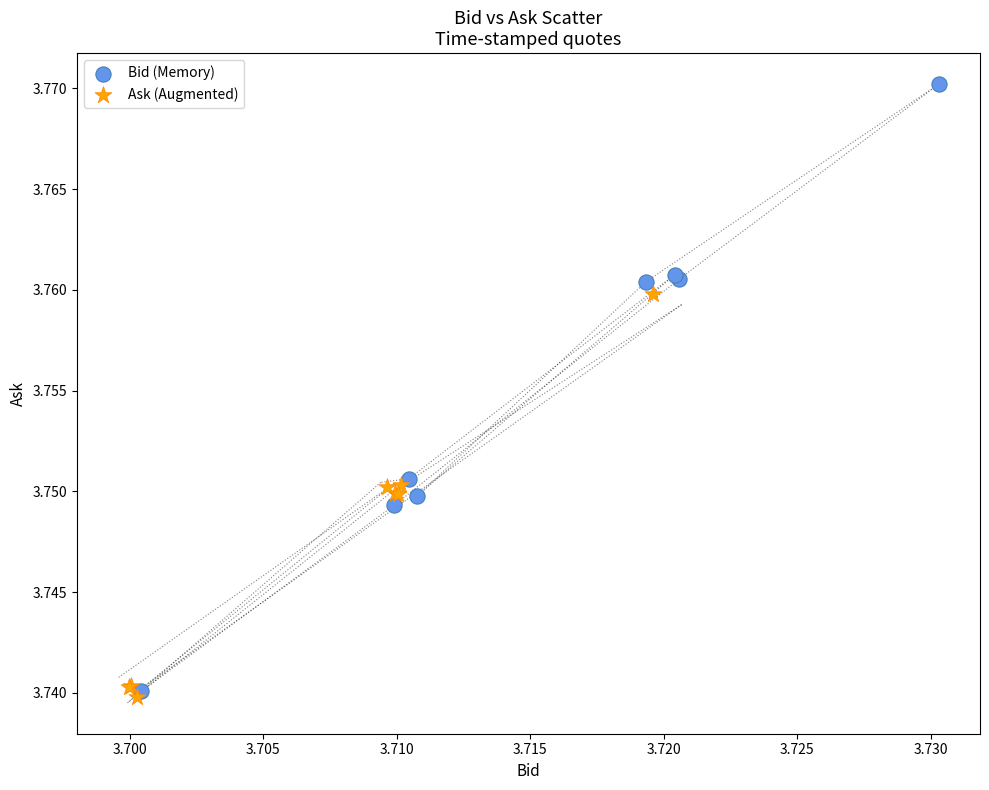

Which series has the largest Y range (max minus min)?

Bid (Memory)